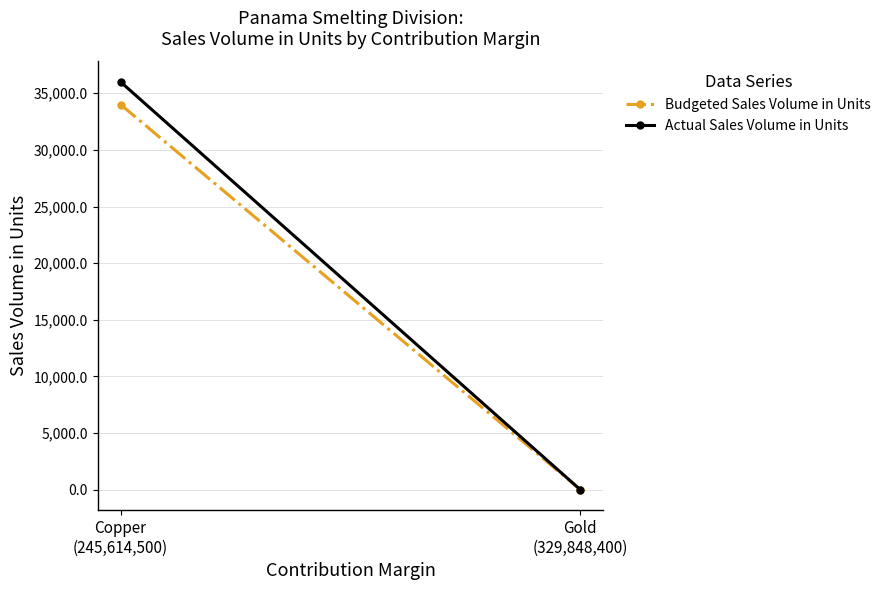

Which series has the largest range (max minus min)?

Actual Sales Volume in Units